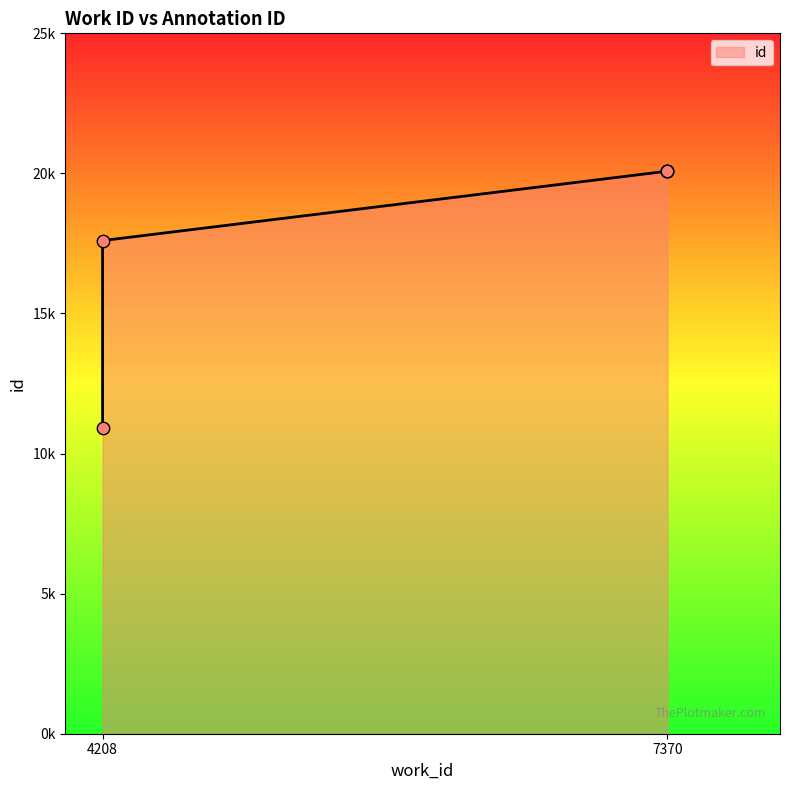

Which has a higher value, 4208 or 7370?

7370